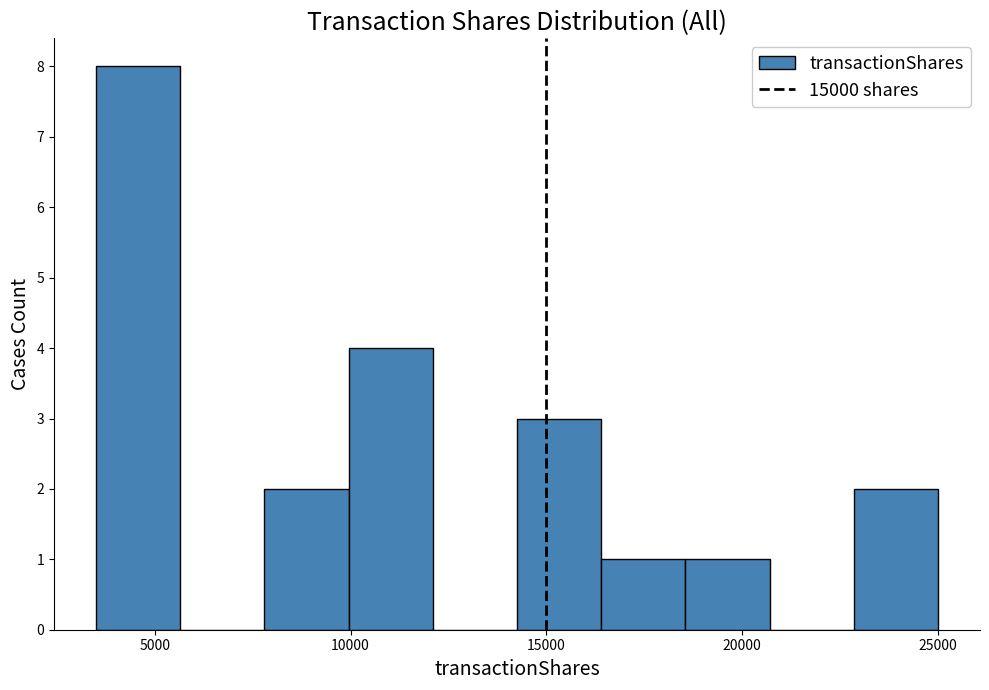

Reading left to right, transcribe this chart: for each bar, give the range it covers on the x-axis and its height. Neither the bar edges nor the heights are printed on the chart, so give them approximately, as read against the axes.

3500 to 5650: 8
5650 to 7800: 0
7800 to 9950: 2
9950 to 12100: 4
12100 to 14250: 0
14250 to 16400: 3
16400 to 18550: 1
18550 to 20700: 1
20700 to 22850: 0
22850 to 25000: 2